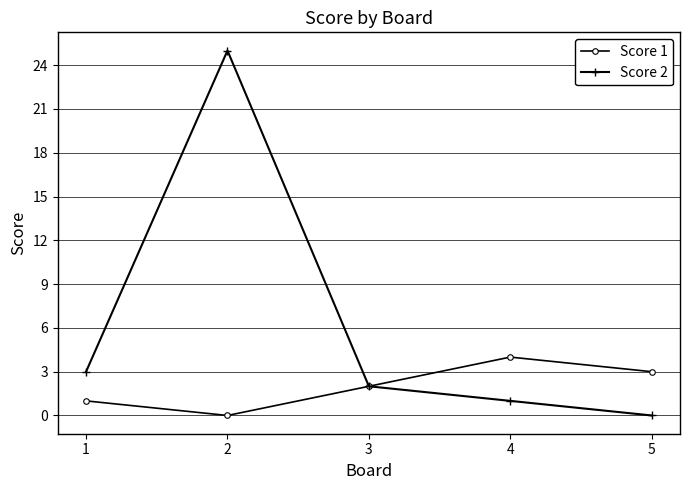

At which category is the sum across all series the highest?

2